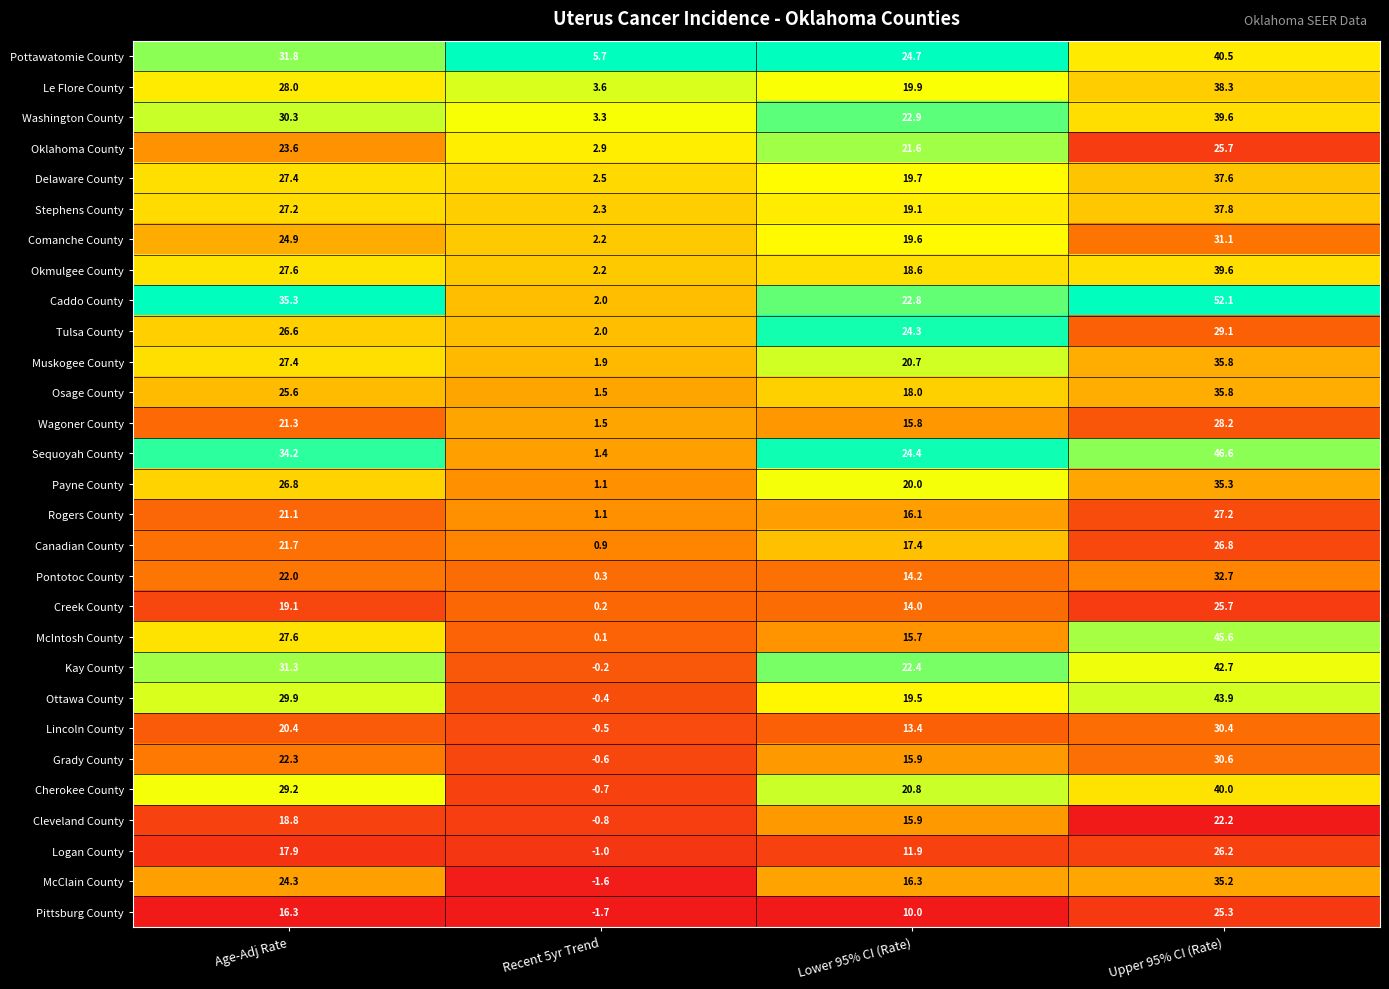

Which label corresponds to the smallest value in the chart?

Recent 5yr Trend